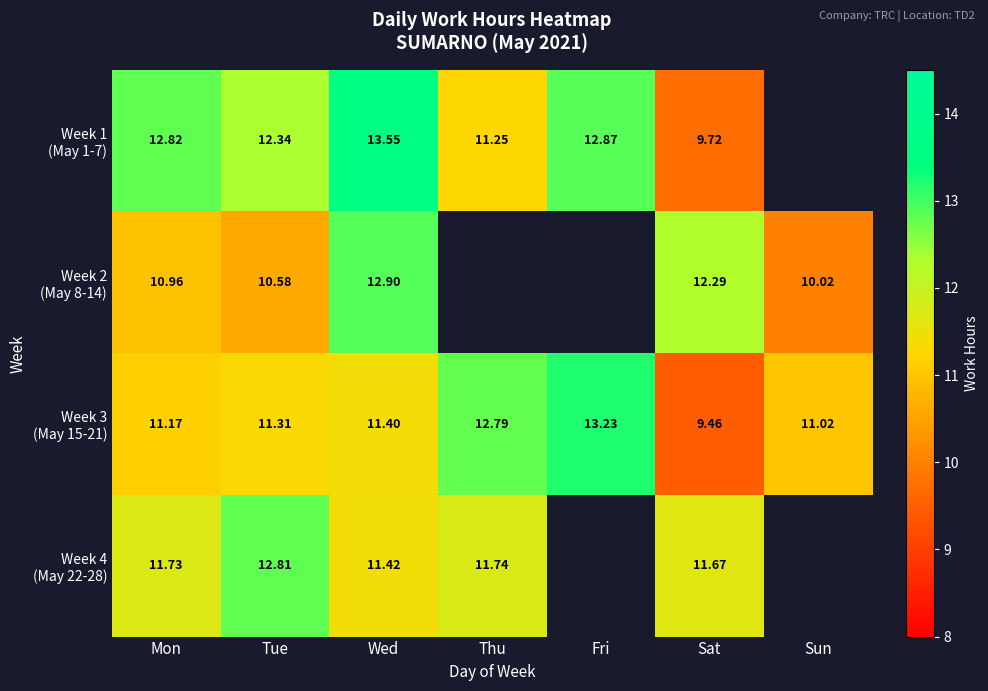

Is the value of Week 3 (May 15-21) at Sat greater than the value of Week 2 (May 8-14) at Tue?

No